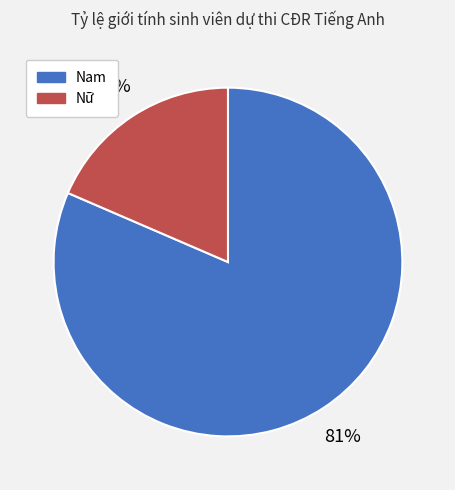

To the nearest percent, what is the combined percentage of Nam and Nữ?

100%